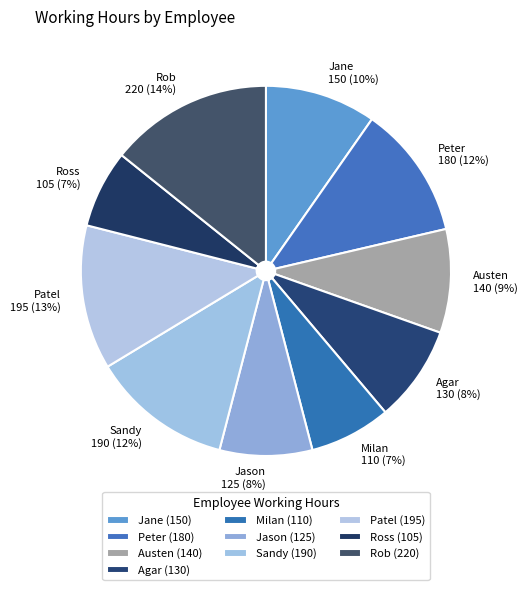

Is Jane the majority of the pie?

No